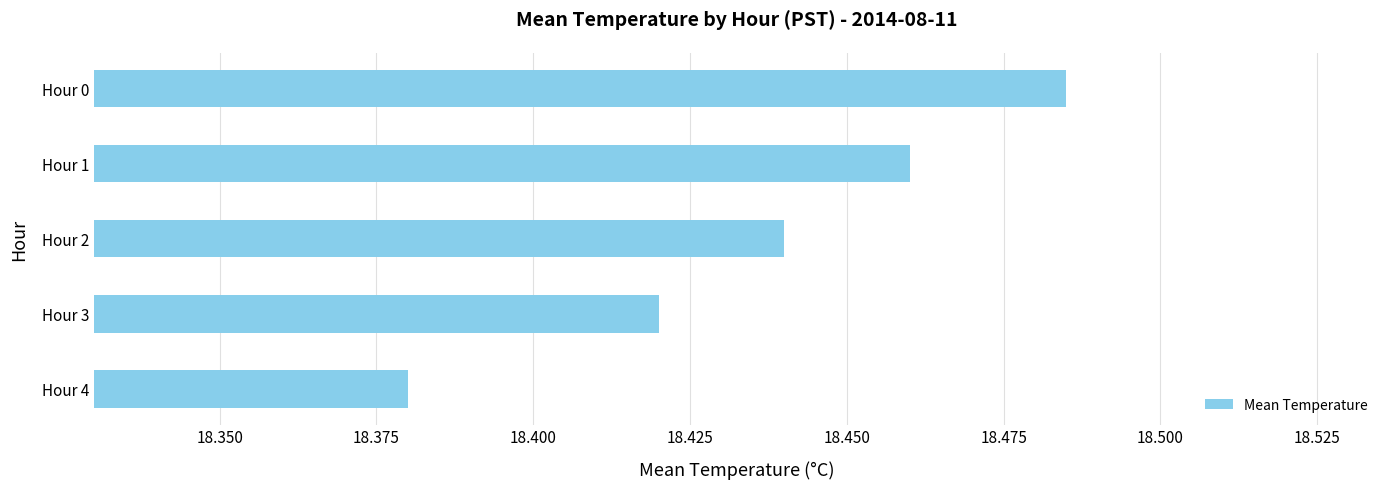

Which label corresponds to the largest value in the chart?

Hour 0